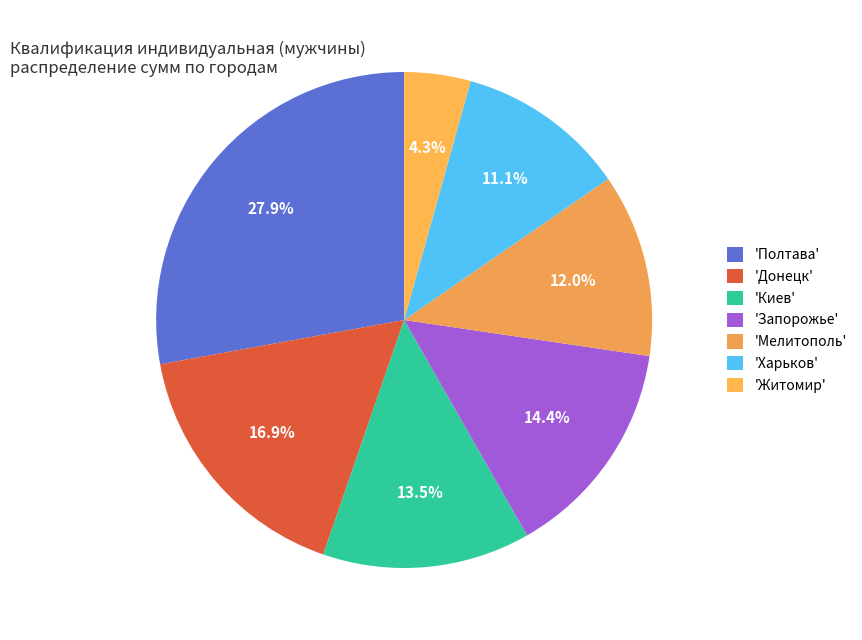

Is there any slice that represents more than half of the pie?

No